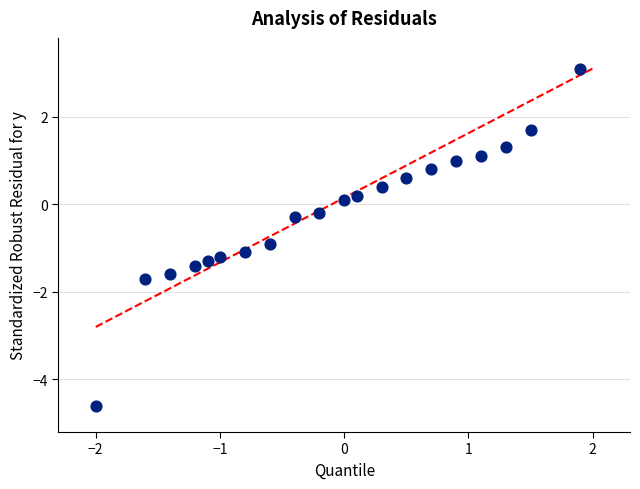

What is the range of Y values (max minus min)?

7.7